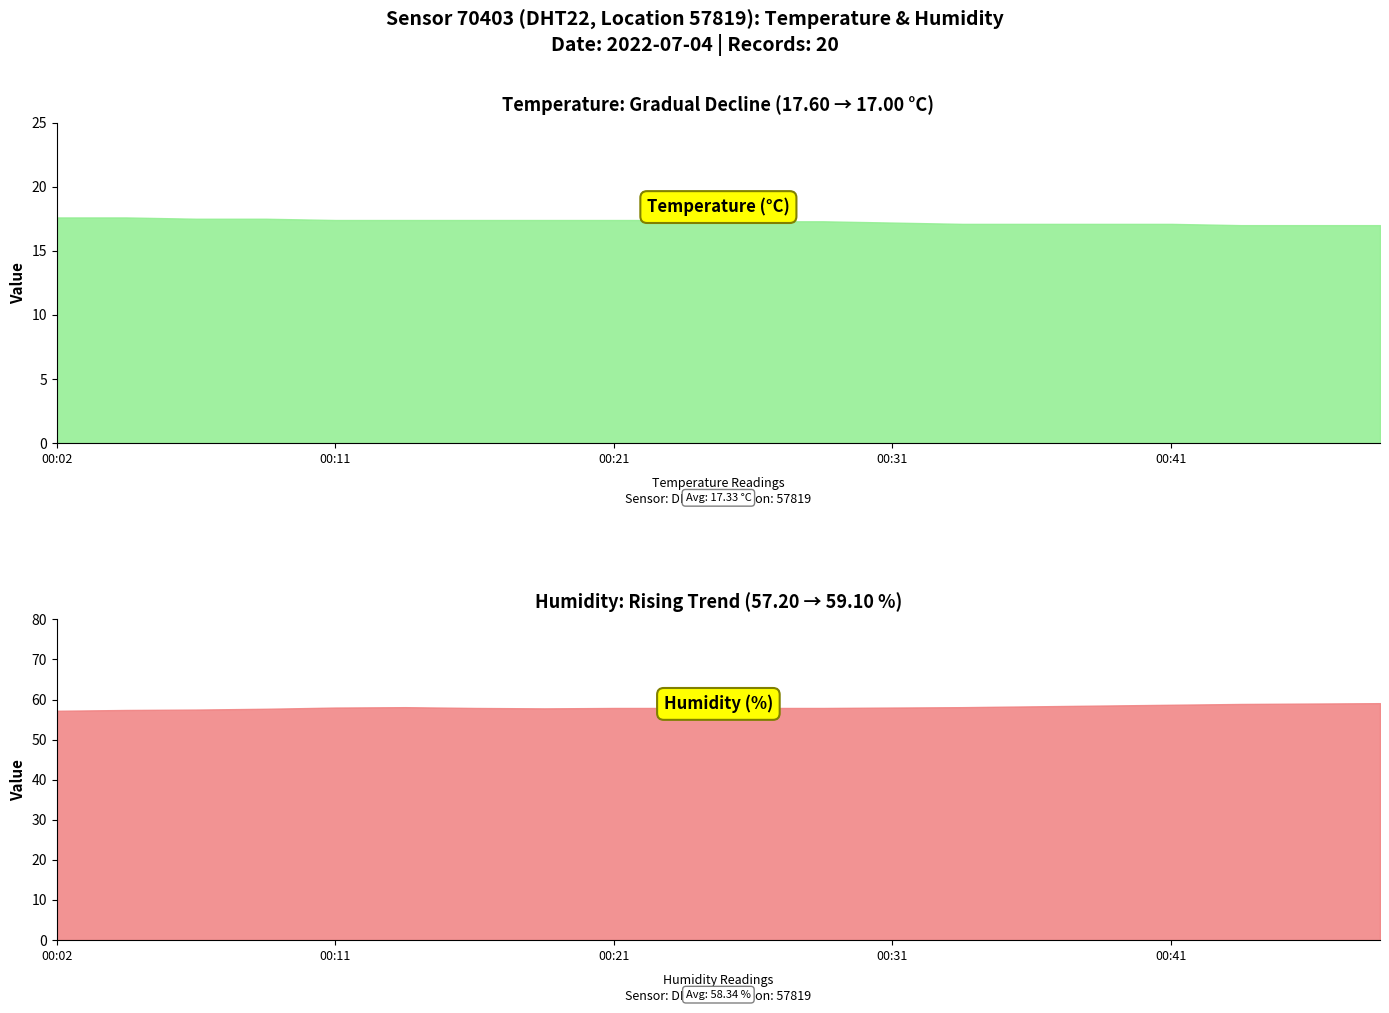

What is the value of the humidity point at the 8th from the left?

57.8